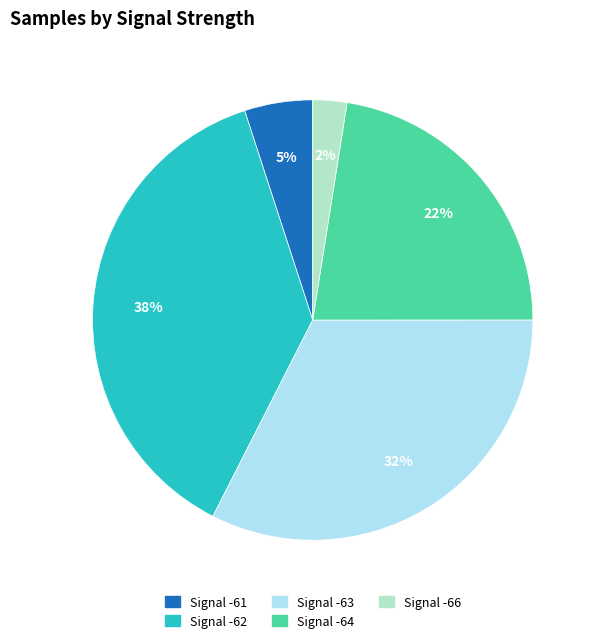

Does any single category account for the majority?

No